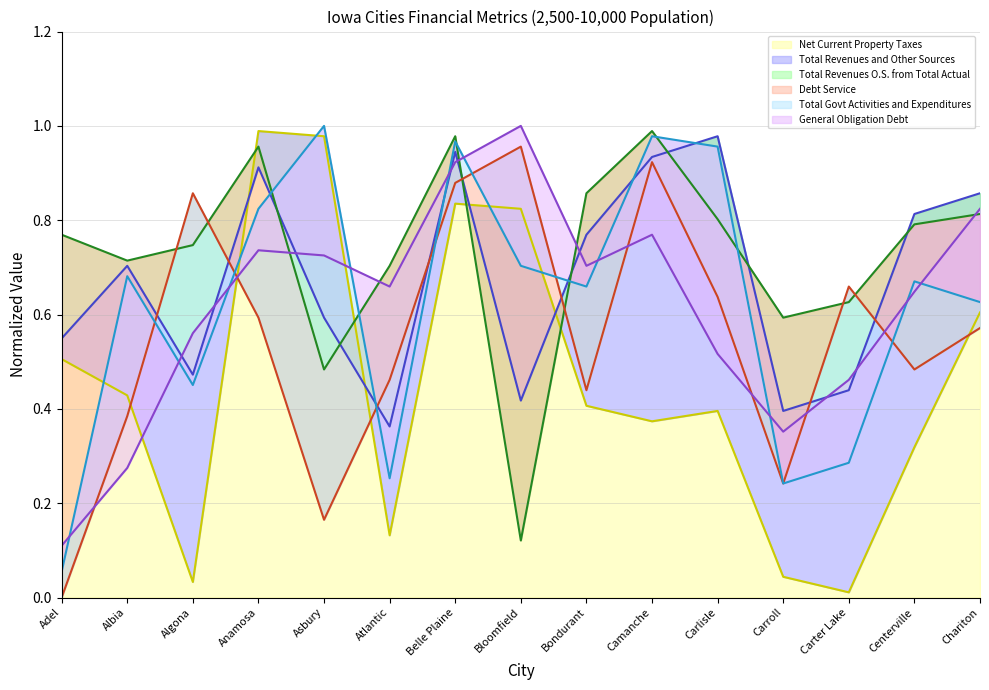

The value of Net Current Property Taxes at Bloomfield is 1.2. True or false?

False